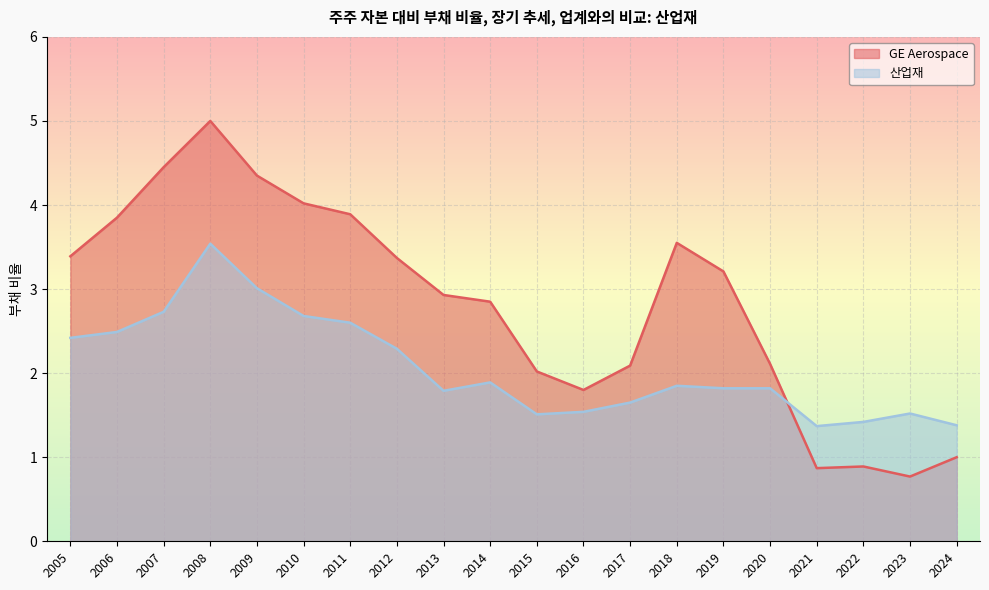

What are all the series names shown in the legend?

GE Aerospace, 산업재